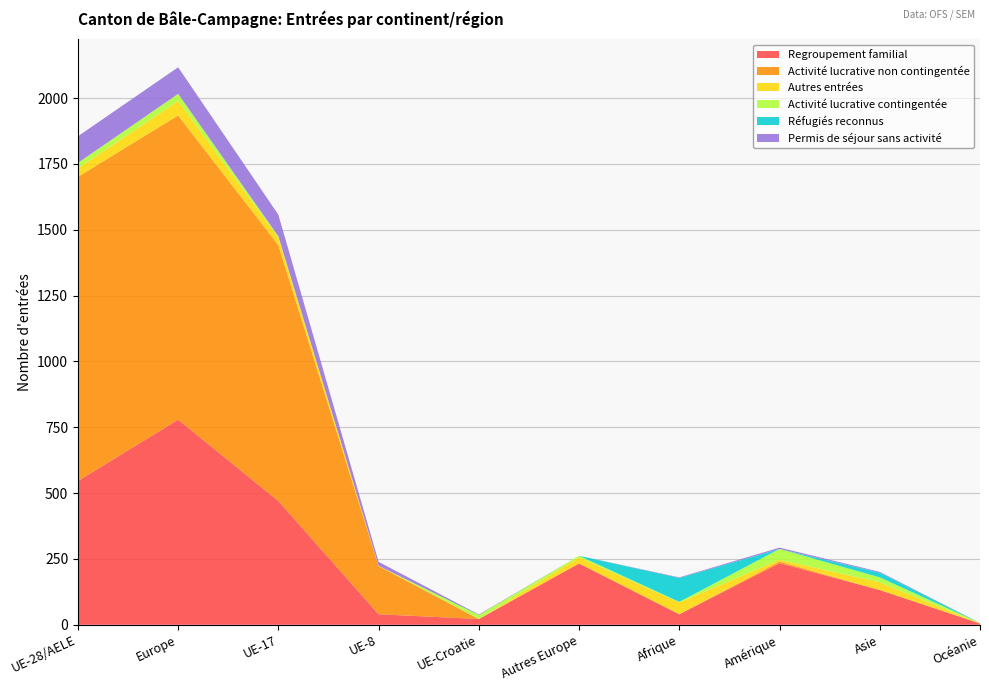

Reading left to right, extract all data points from this chart.

Regroupement familial: UE-28/AELE=546	Europe=779	UE-17=470	UE-8=40	UE-Croatie=22	Autres Europe=233	Afrique=40	Amérique=234	Asie=132	Océanie=5
Activité lucrative non contingentée: UE-28/AELE=1155	Europe=1155	UE-17=971	UE-8=183	UE-Croatie=0	Autres Europe=0	Afrique=0	Amérique=6	Asie=0	Océanie=0
Autres entrées: UE-28/AELE=32	Europe=55	UE-17=29	UE-8=1	UE-Croatie=0	Autres Europe=23	Afrique=45	Amérique=7	Asie=29	Océanie=0
Activité lucrative contingentée: UE-28/AELE=21	Europe=27	UE-17=5	UE-8=0	UE-Croatie=15	Autres Europe=6	Afrique=2	Amérique=41	Asie=19	Océanie=2
Réfugiés reconnus: UE-28/AELE=0	Europe=0	UE-17=0	UE-8=0	UE-Croatie=0	Autres Europe=0	Afrique=91	Amérique=0	Asie=18	Océanie=0
Permis de séjour sans activité: UE-28/AELE=101	Europe=101	UE-17=82	UE-8=15	UE-Croatie=2	Autres Europe=0	Afrique=2	Amérique=5	Asie=3	Océanie=0